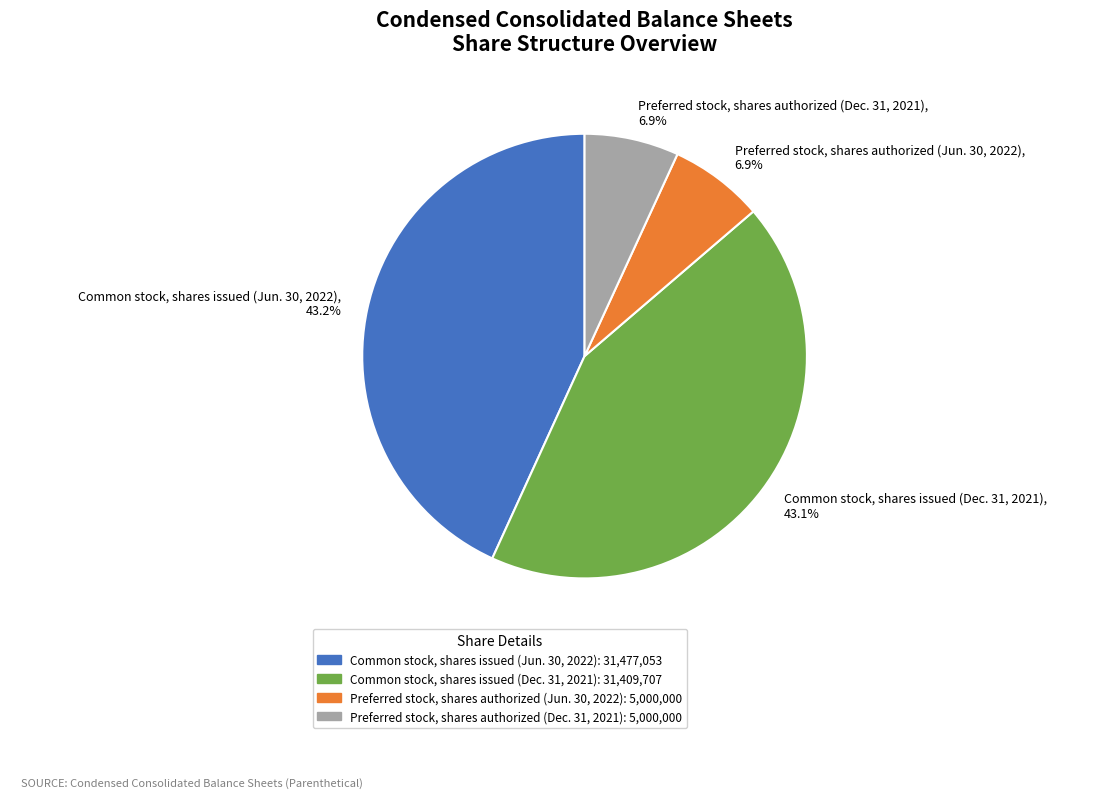

Count the number of slices in the pie.

4